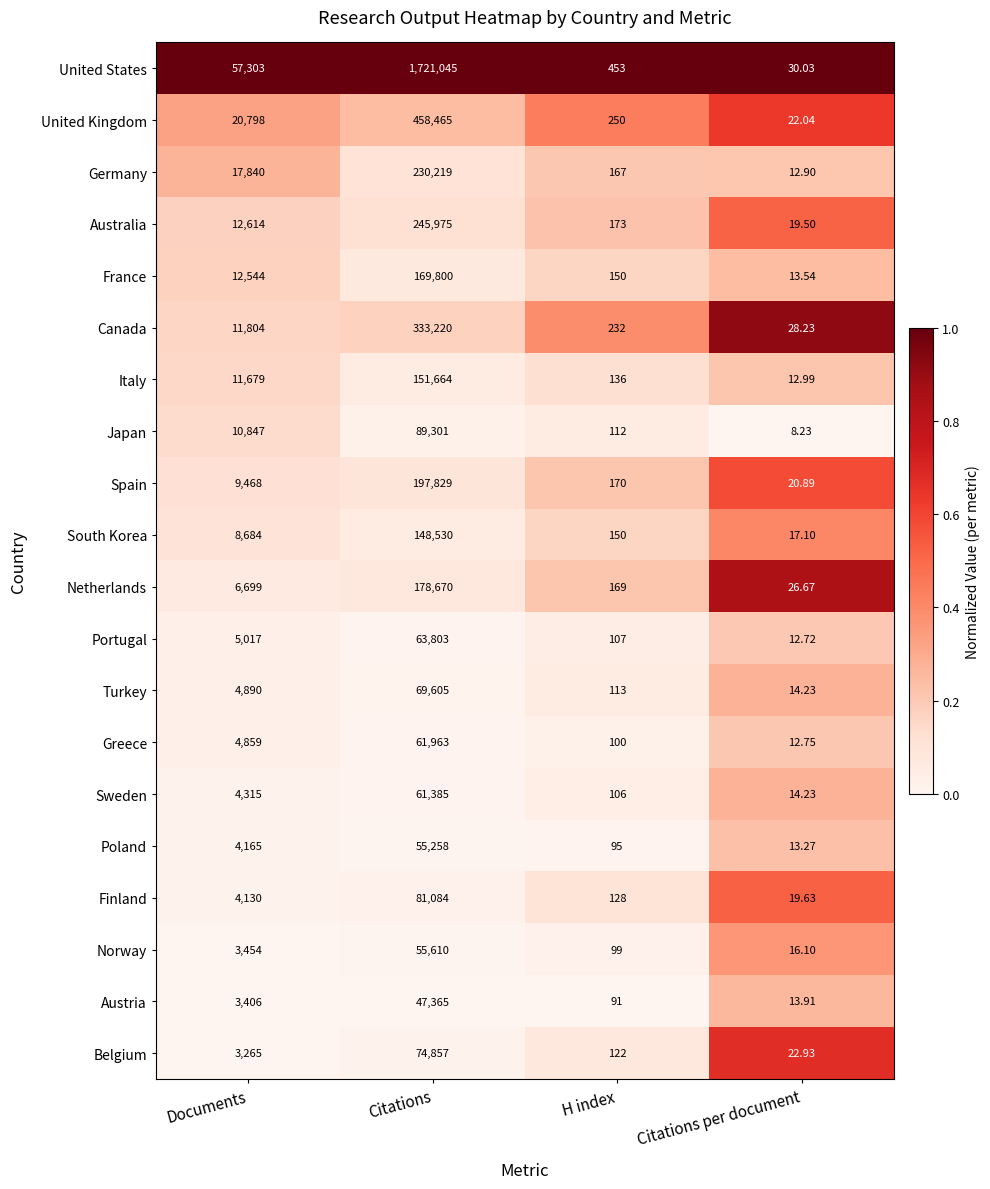

Is the value of Poland at Documents greater than the value of Spain at H index?

Yes